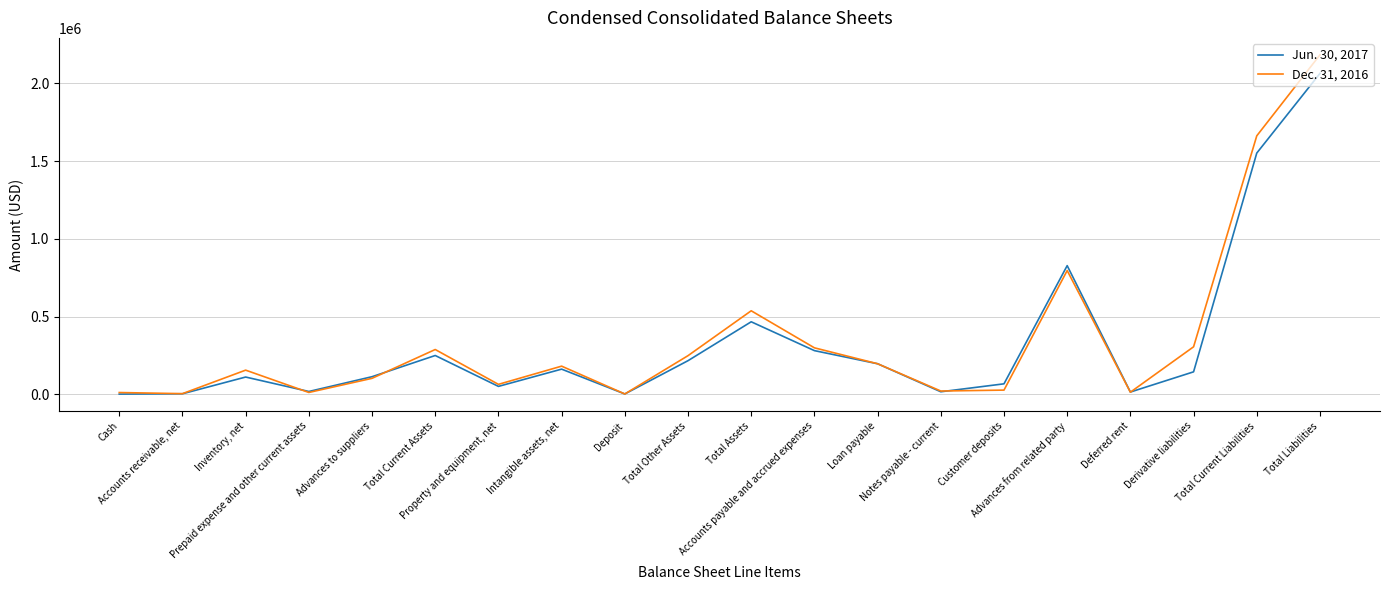

True or false: Jun. 30, 2017 has more than 1 points higher than both neighbors.

True